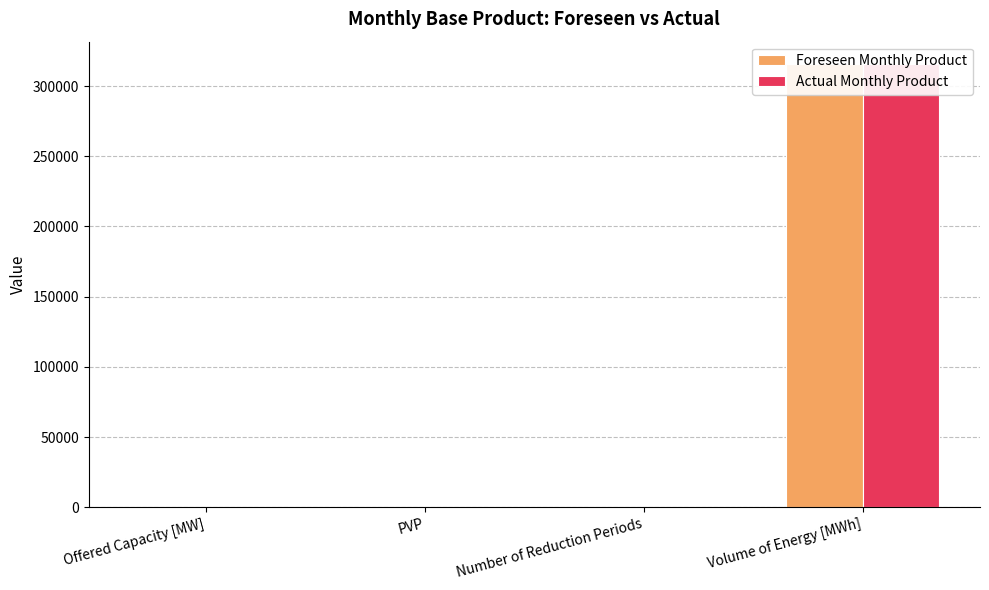

Is it true that Actual Monthly Product equals 0 at Number of Reduction Periods?

True